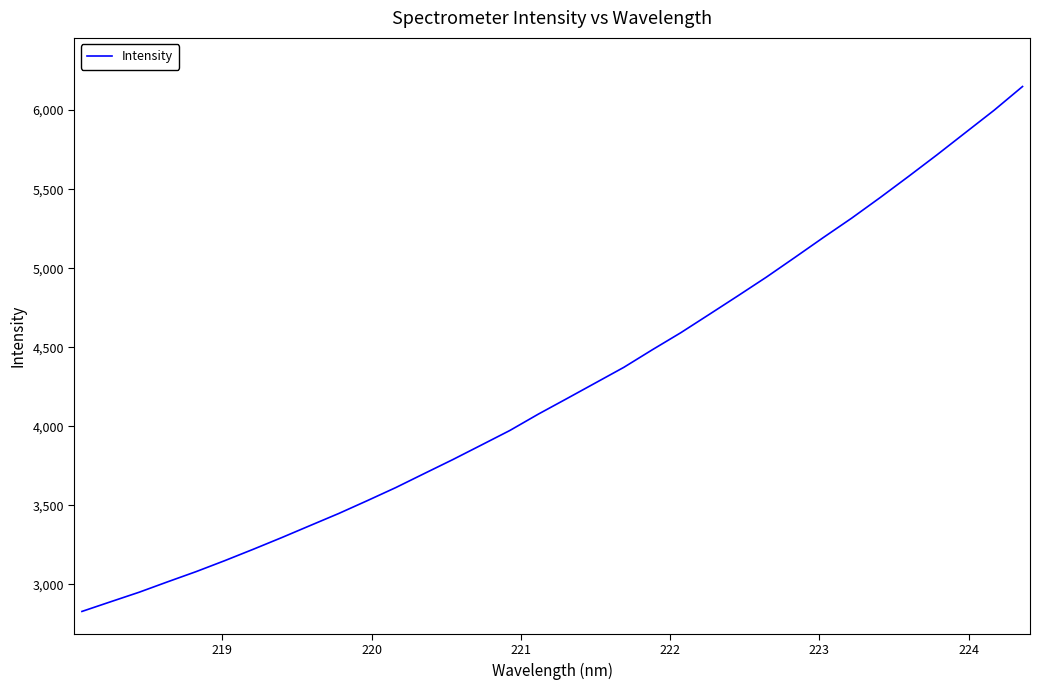

What is the difference between the maximum and minimum values?

3319.7